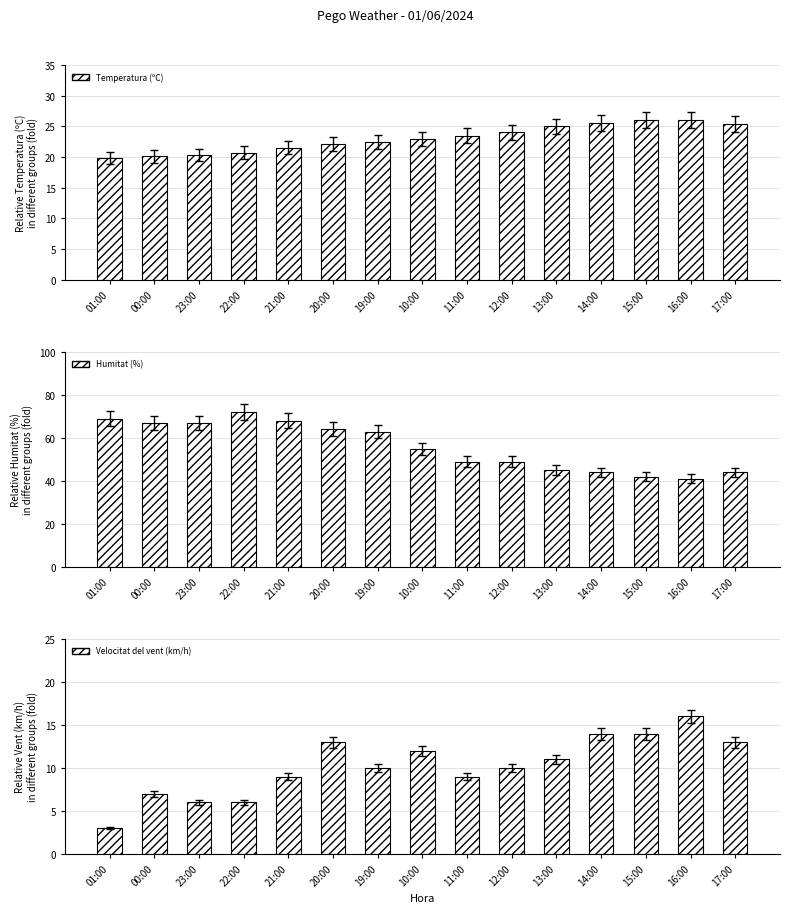

What is the lowest value of the Humitat (%) series?

41.0